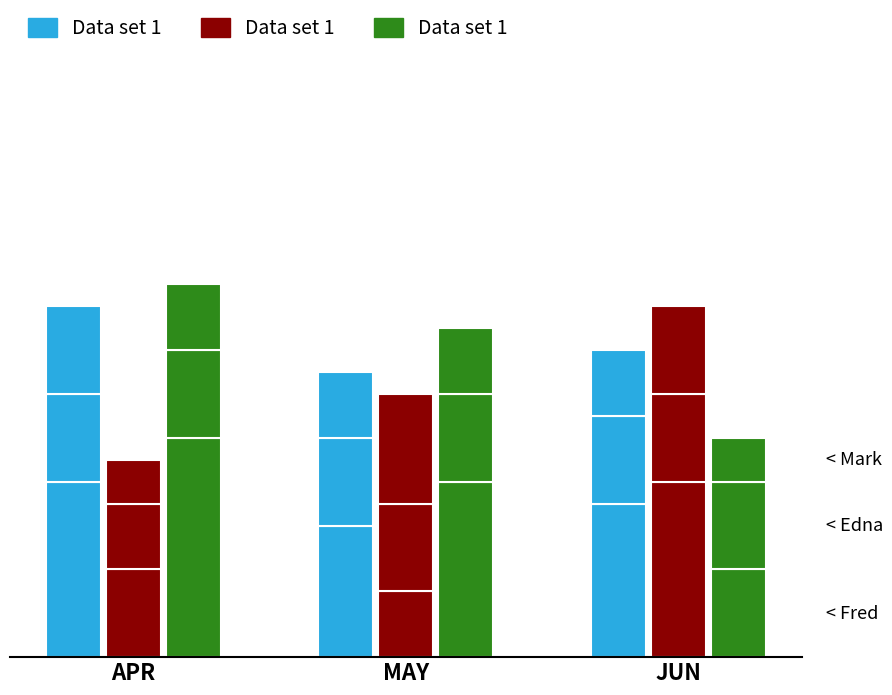

List the labels in order of value, largest first.

APR, MAY, JUN